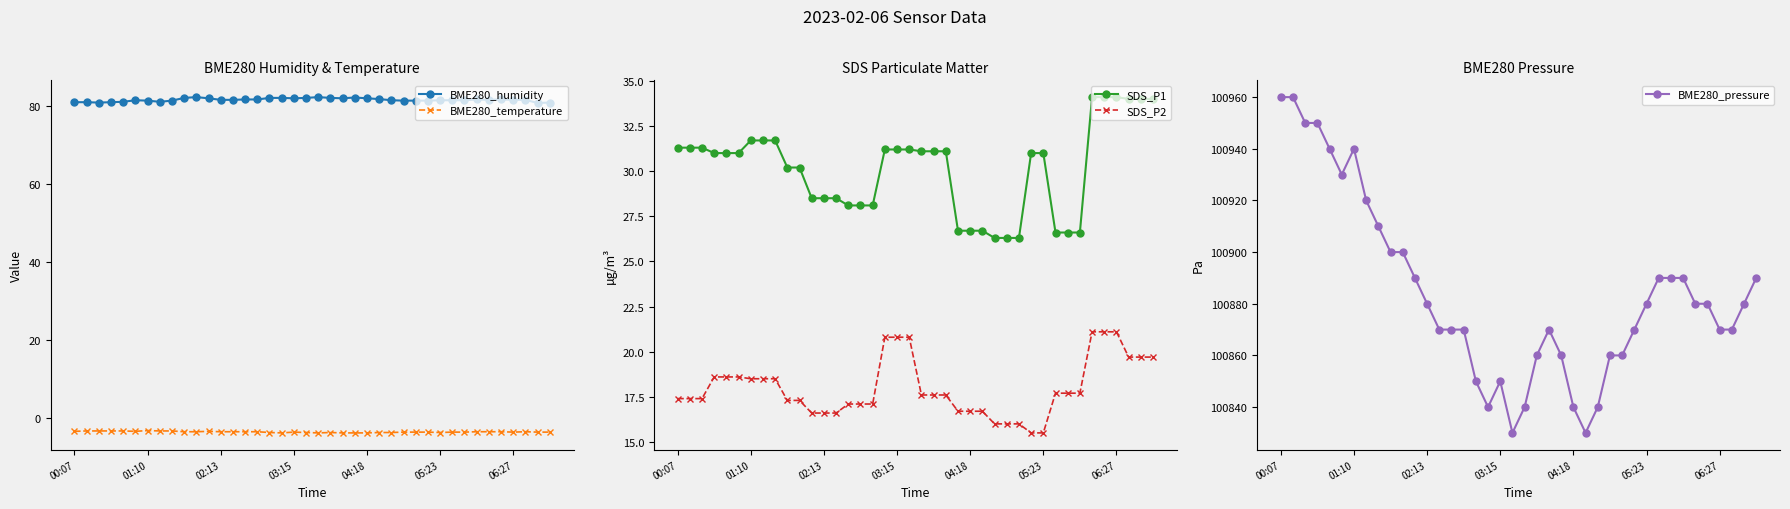

True or false: BME280_humidity has more than 0 points higher than both neighbors.

True